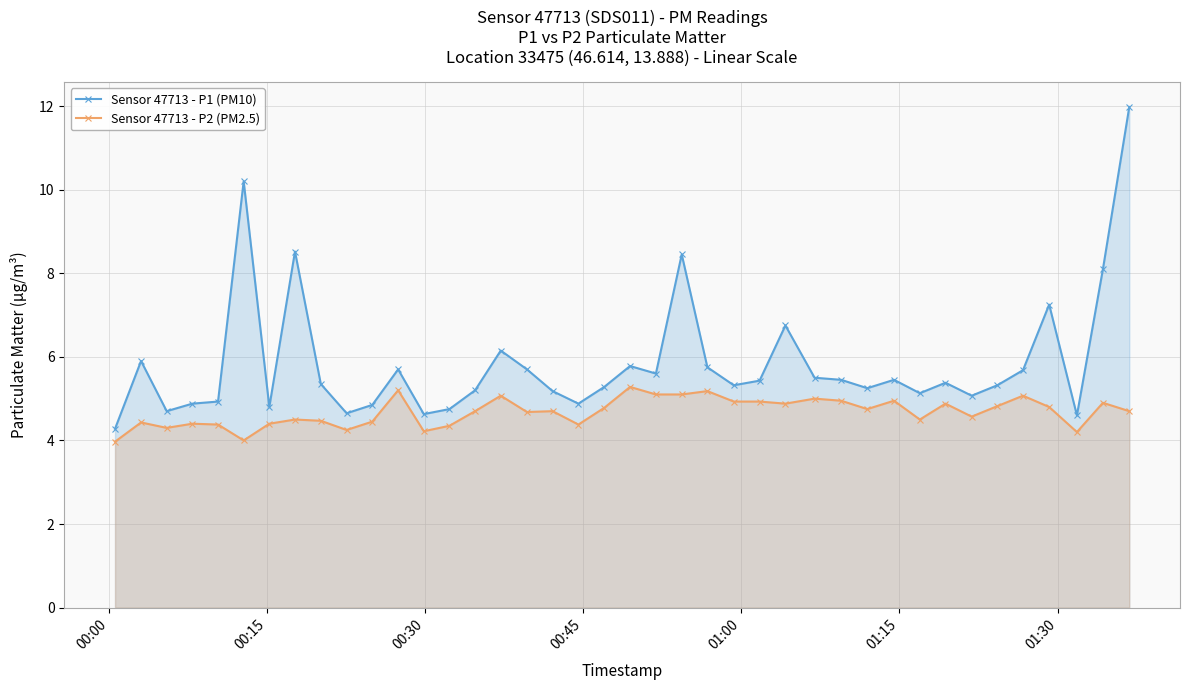

True or false: Sensor 47713 - P1 (PM10) has more than 1 points higher than both neighbors.

True